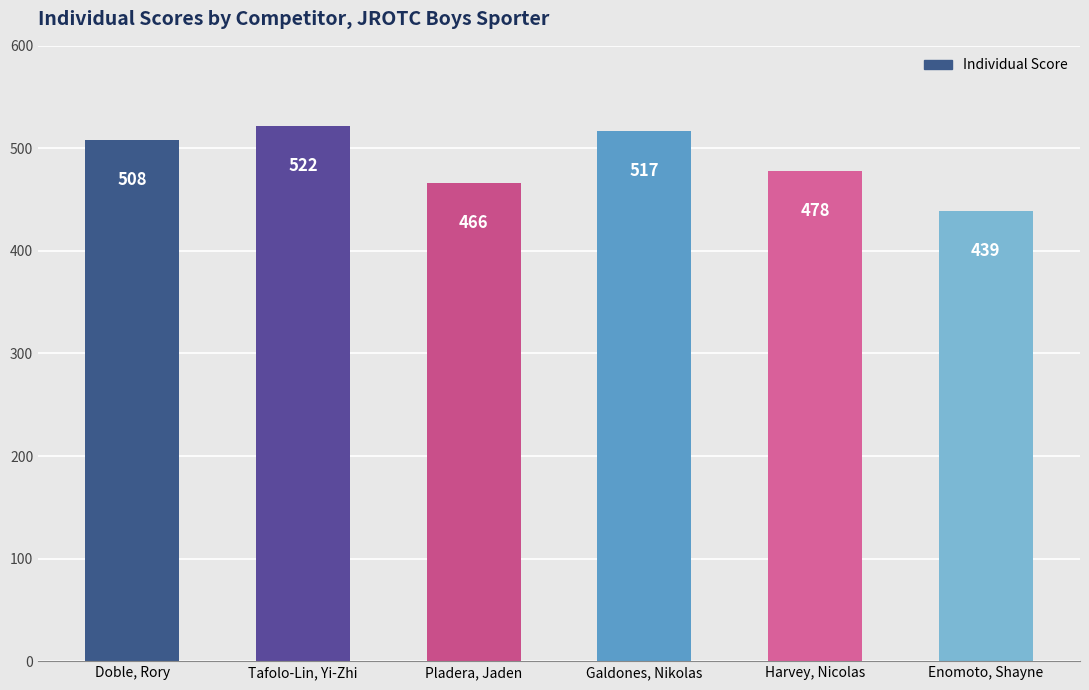

What is the value of the 1st bar from the left?

508